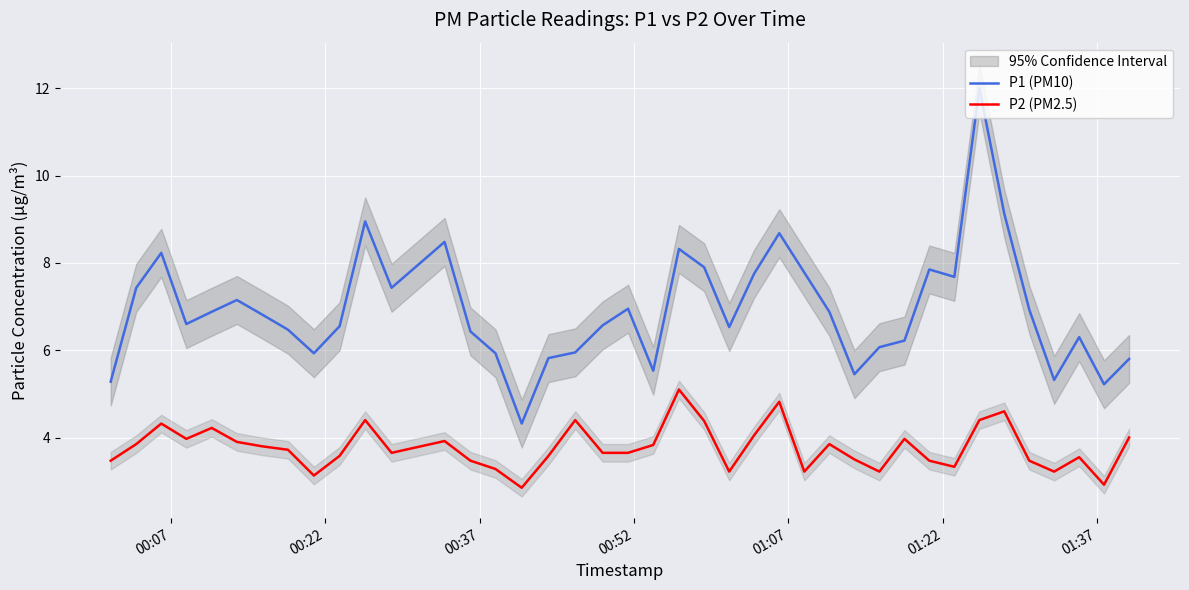

What is the maximum value for P2 (PM2.5)?

5.1